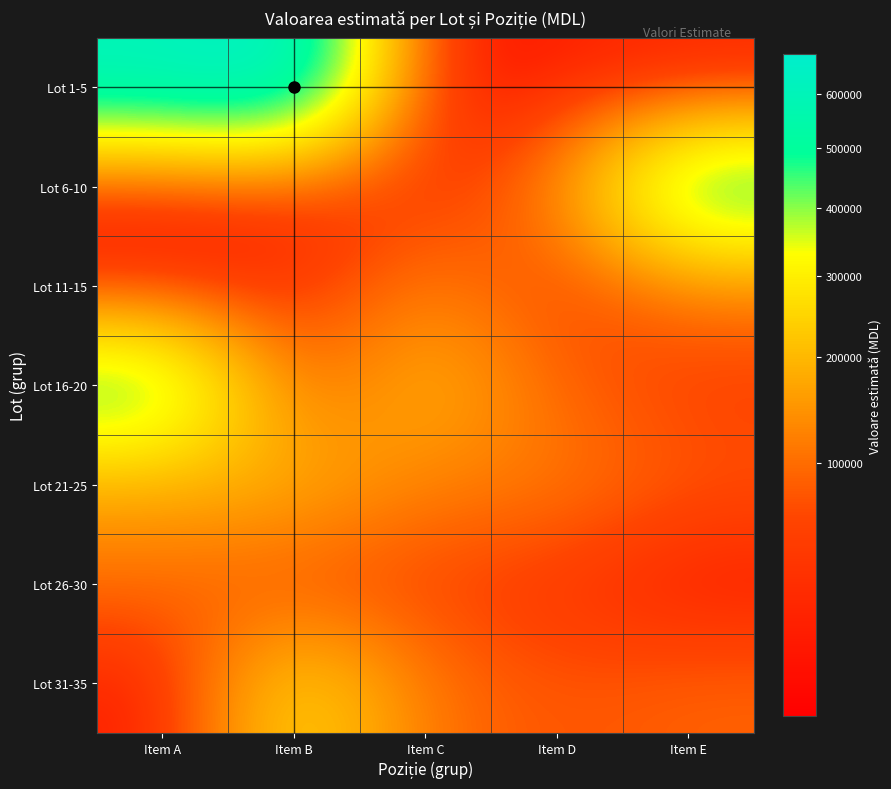

At how many categories does at least one series exceed 668259?

1